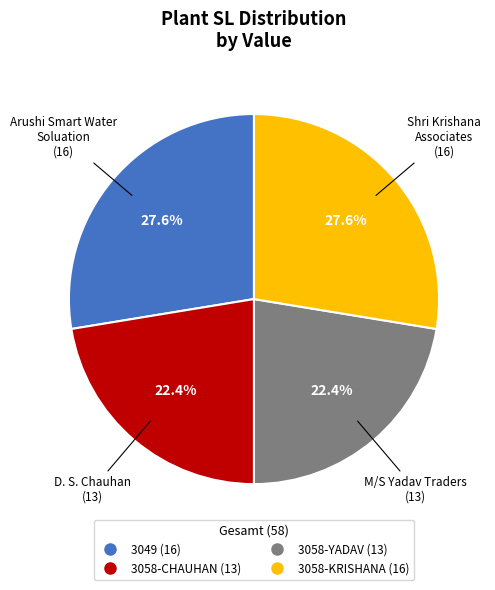

Combined, what portion of the pie is 3058-YADAV and 3058-KRISHANA?

50.0%